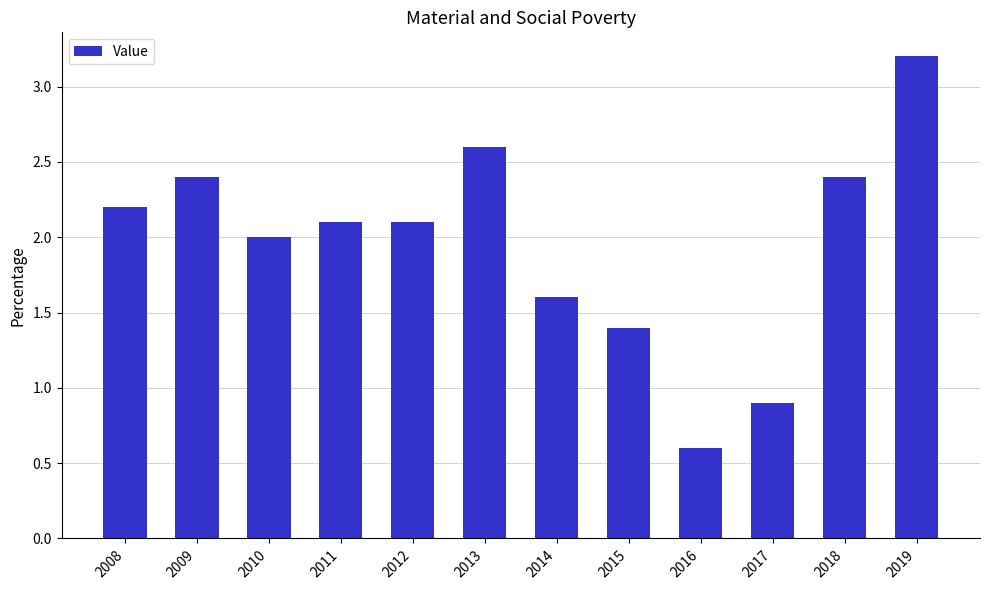

How many bars are there in total?

12